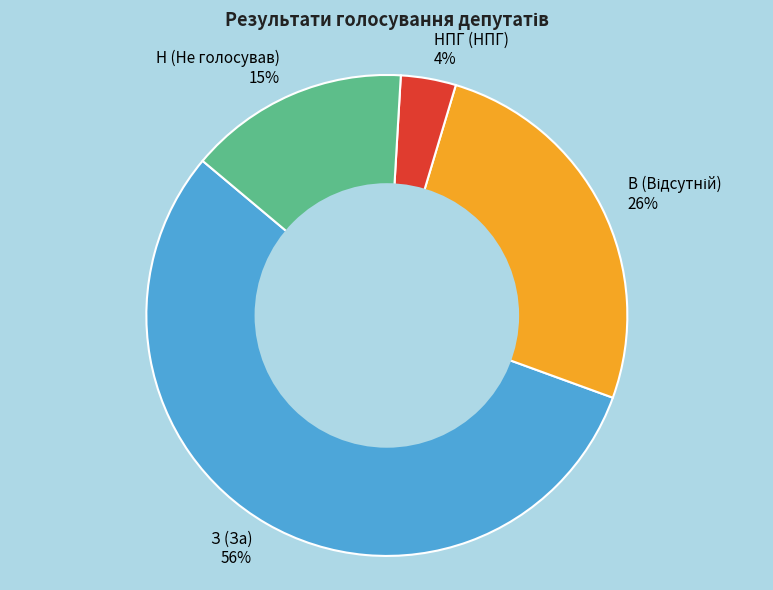

To the nearest percent, what is the average slice percentage?

25%